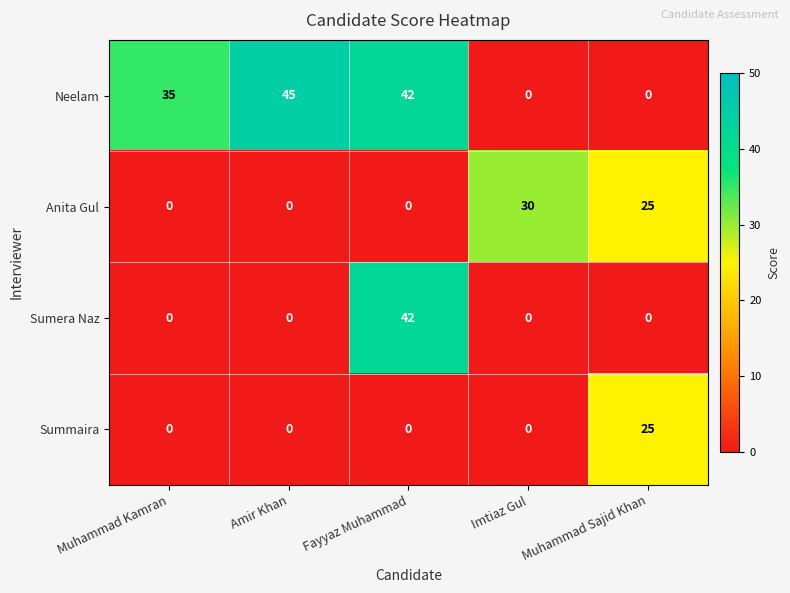

Which series has the largest total across all categories?

Neelam